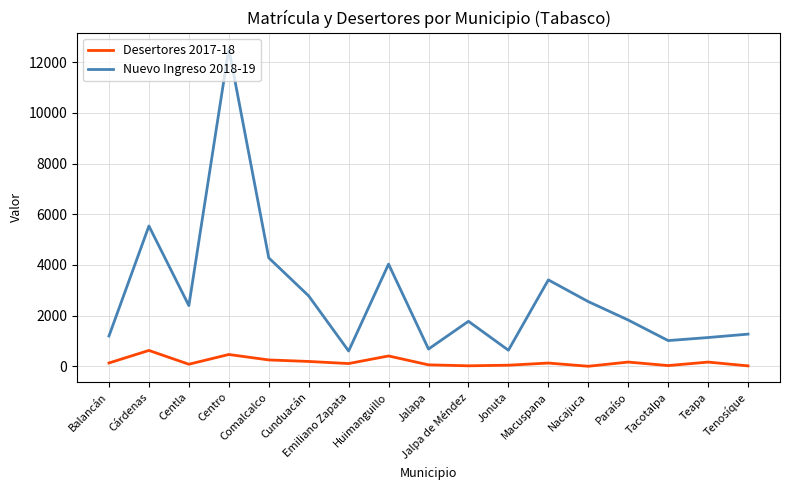

List the series in order of their overall mean, highest first.

Nuevo Ingreso 2018-19, Desertores 2017-18